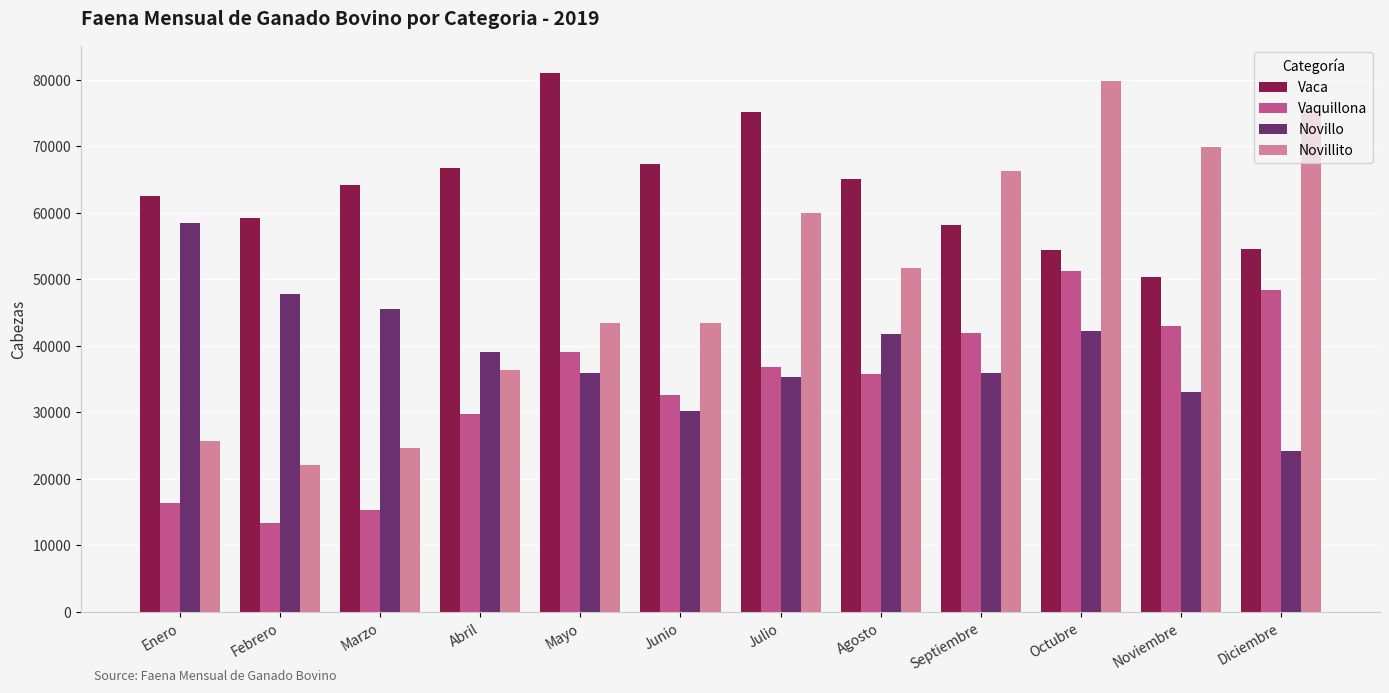

At which category is the sum across all series the highest?

Octubre